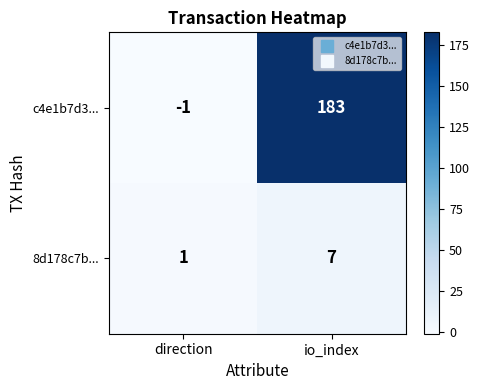

What is the average value of the c4e1b7d3... series?

91